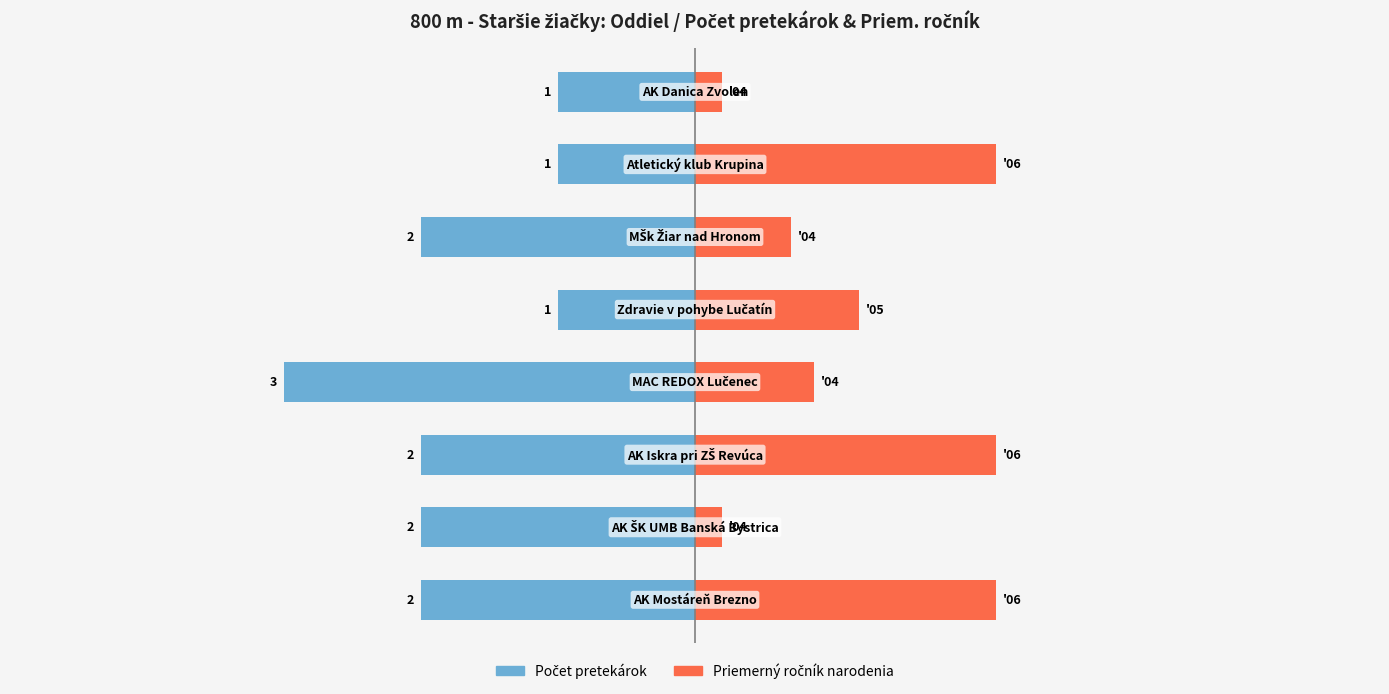

Does the chart contain stacked bars?

No